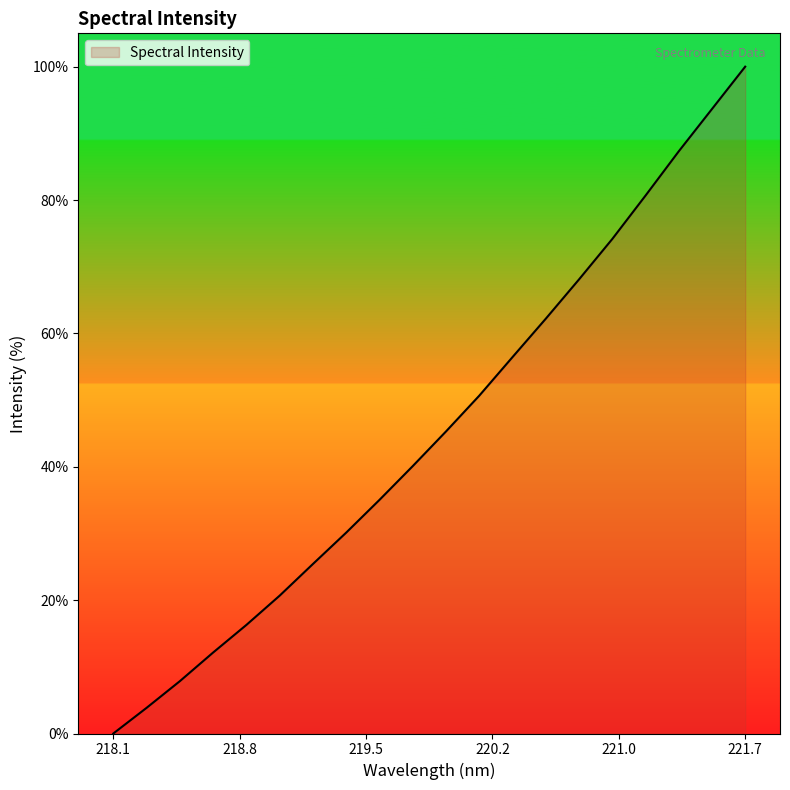

What is the difference between the maximum and minimum values?

100.0